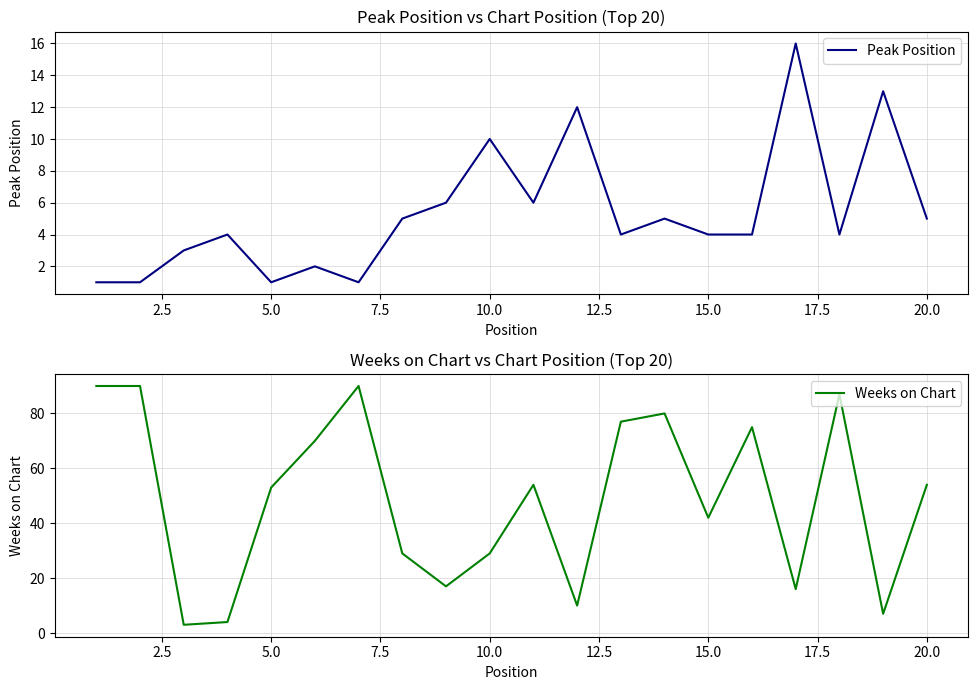

True or false: Weeks on Chart and Peak Position cross at least once.

True